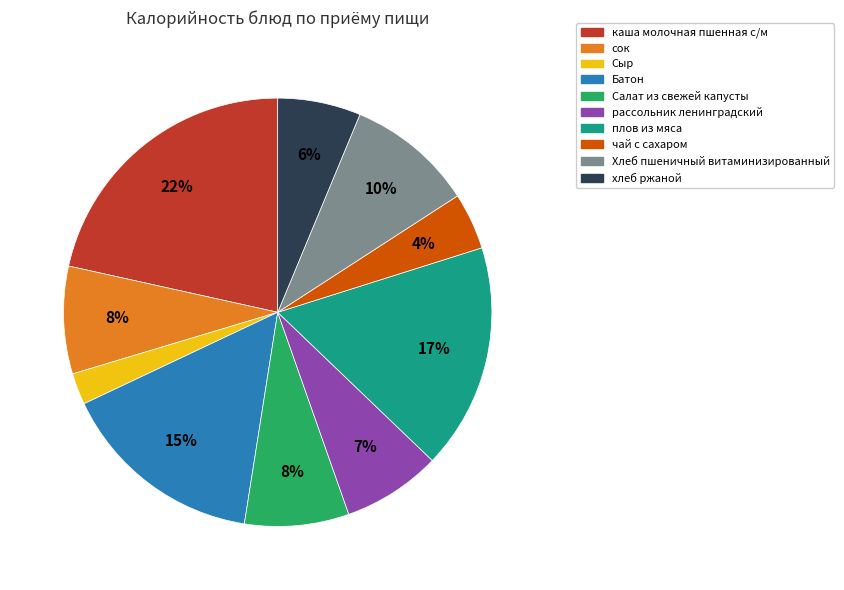

What percentage is the Батон slice, to the nearest percent?

15%